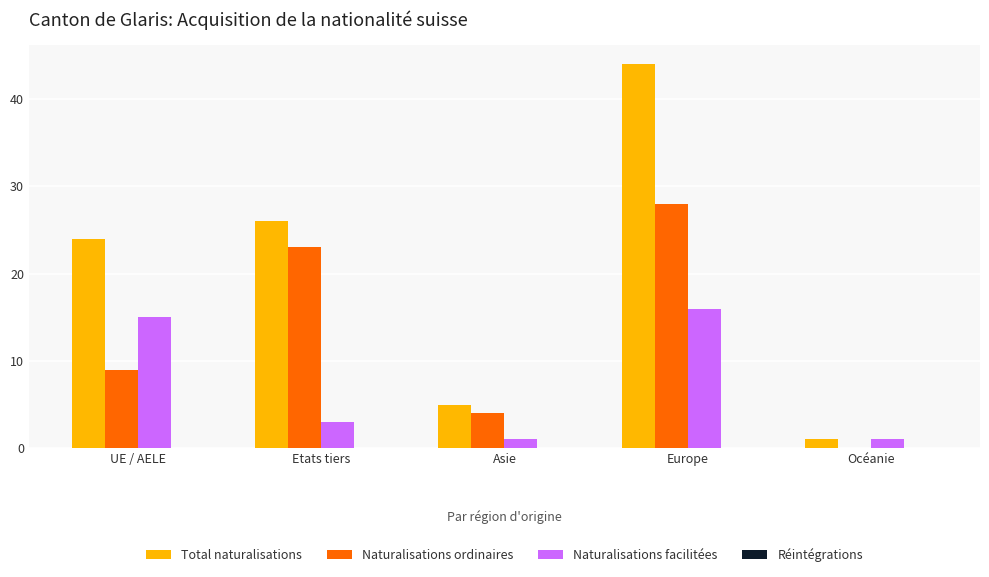

Reading left to right, list all the values displayed in this chart.

Total naturalisations: UE / AELE=24	Etats tiers=26	Asie=5	Europe=44	Océanie=1
Naturalisations ordinaires: UE / AELE=9	Etats tiers=23	Asie=4	Europe=28	Océanie=0
Naturalisations facilitées: UE / AELE=15	Etats tiers=3	Asie=1	Europe=16	Océanie=1